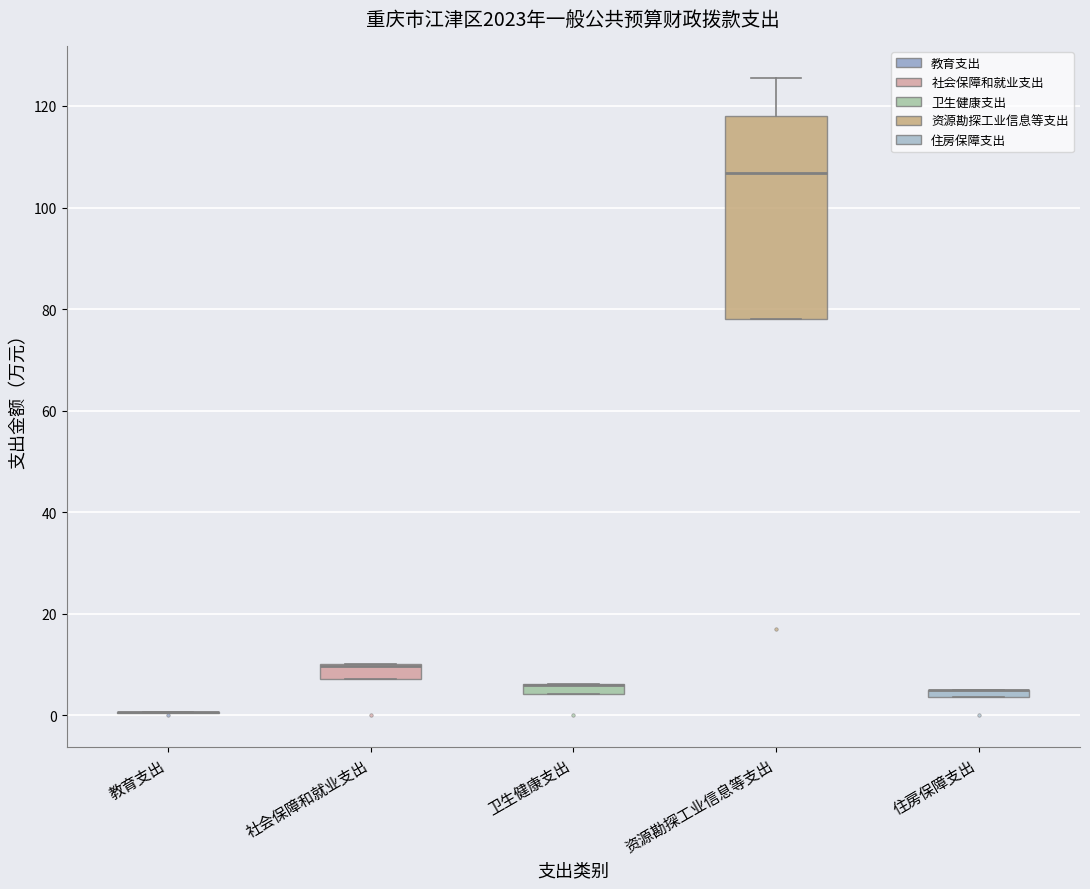

Comparing the boxes themselves (not the whiskers), which one is the tallest?

资源勘探工业信息等支出